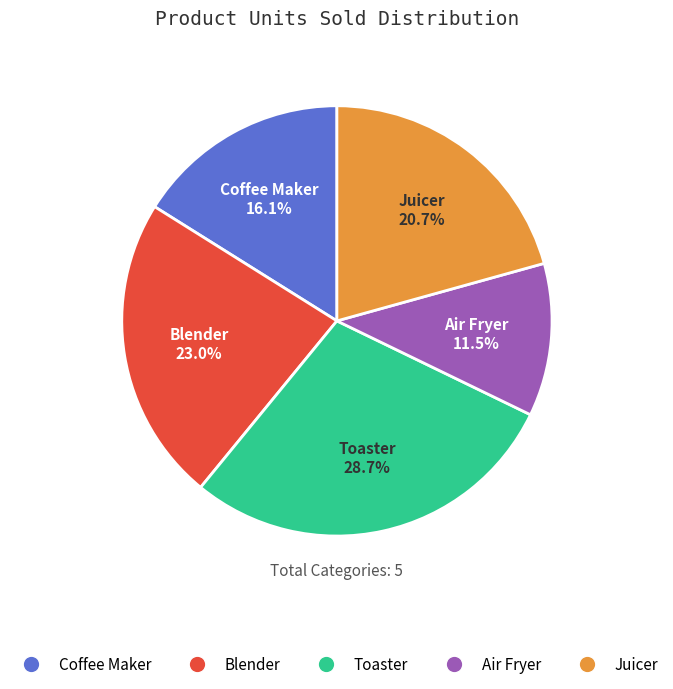

Combined, do Blender and Juicer account for over 50%?

No